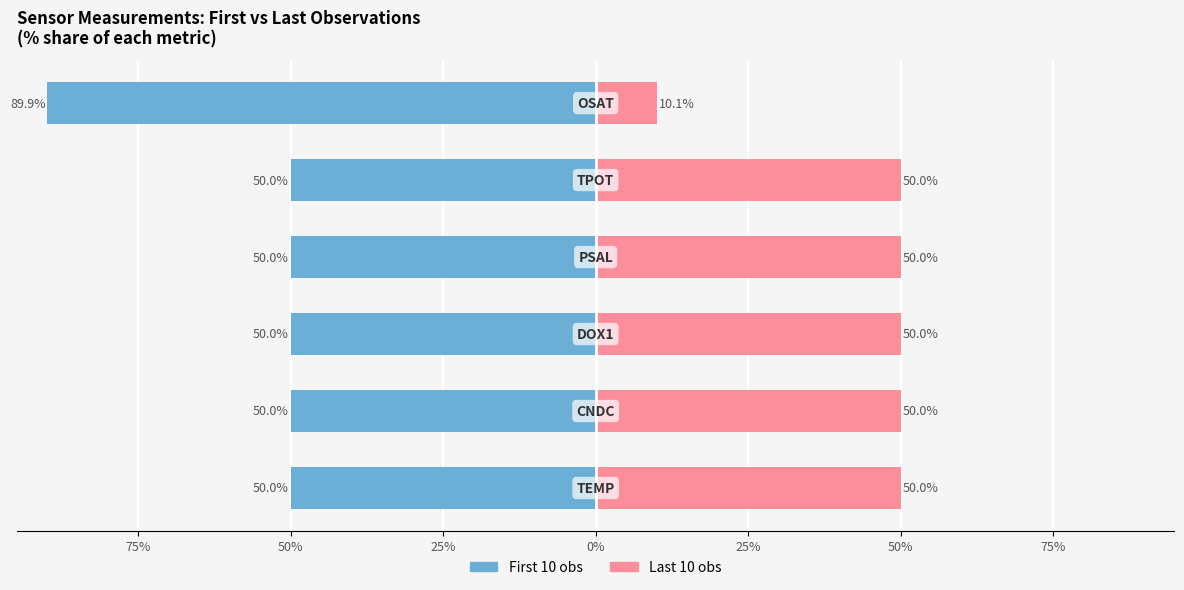

Reading left to right, extract all data points from this chart.

First 10 obs: 100%=-50.0	75%=-50.0	50%=-50.0	25%=-50.0	0%=-50.0	25%=-89.9
Last 10 obs: 100%=50.0	75%=50.0	50%=50.0	25%=50.0	0%=50.0	25%=10.1